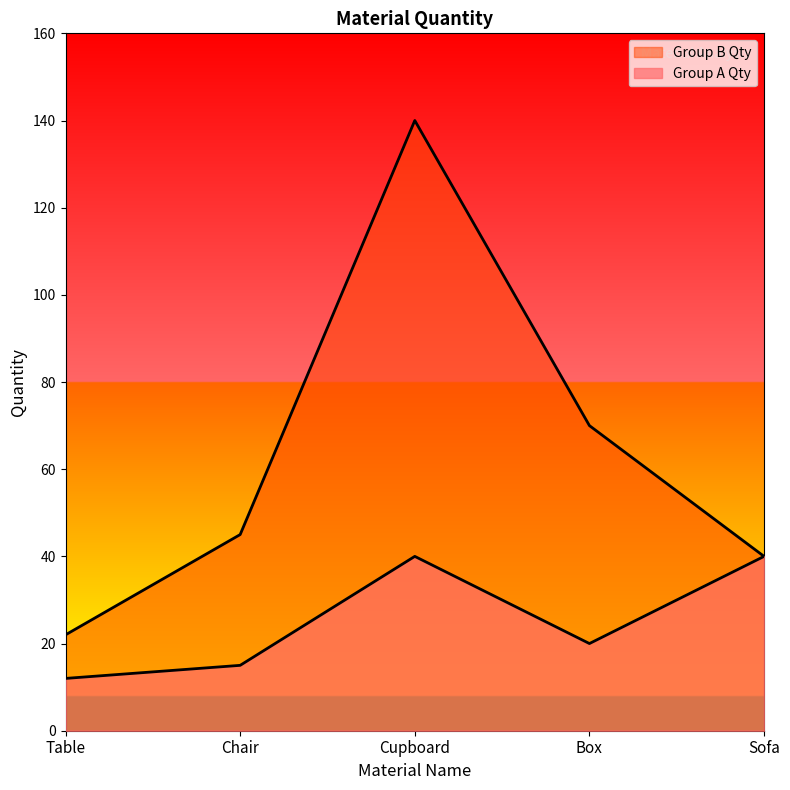

Where is the first local maximum for Group B Qty?

Cupboard